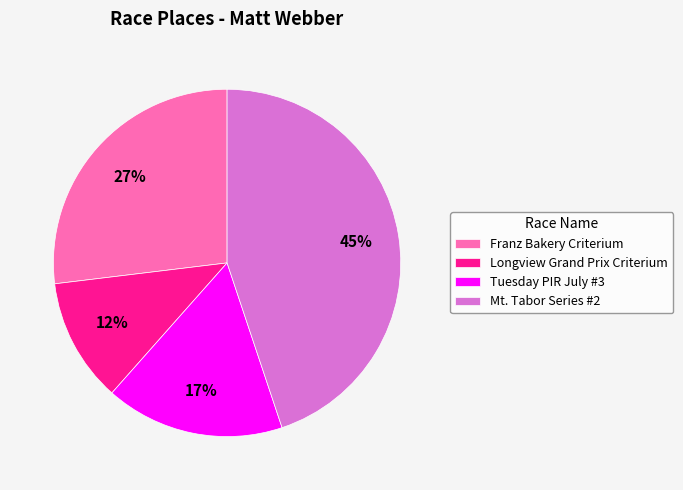

Is there a majority slice in this chart?

No